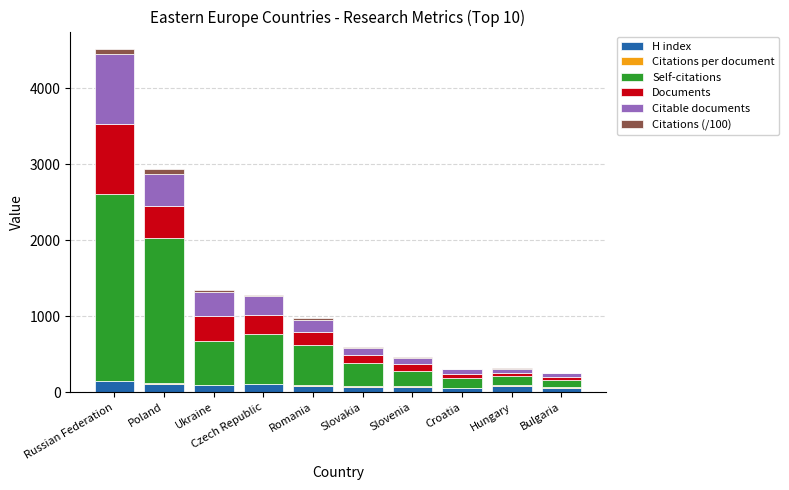

At which category is the sum across all series the highest?

Russian Federation